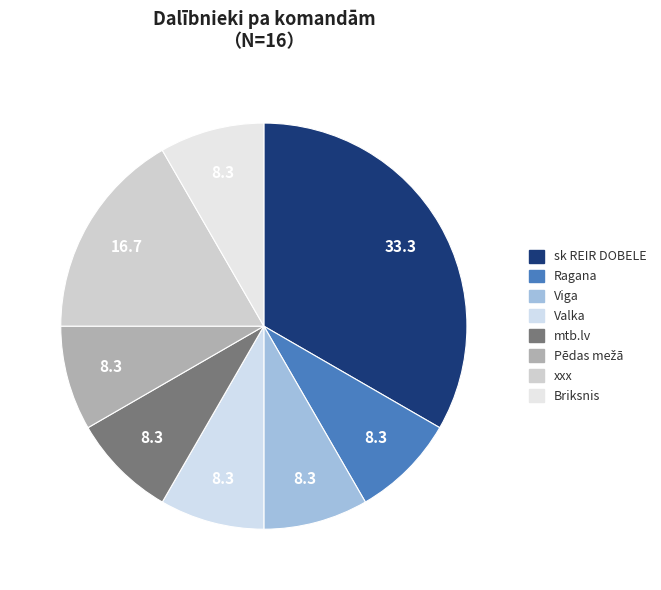

What percentage is the Viga slice, to the nearest percent?

8%